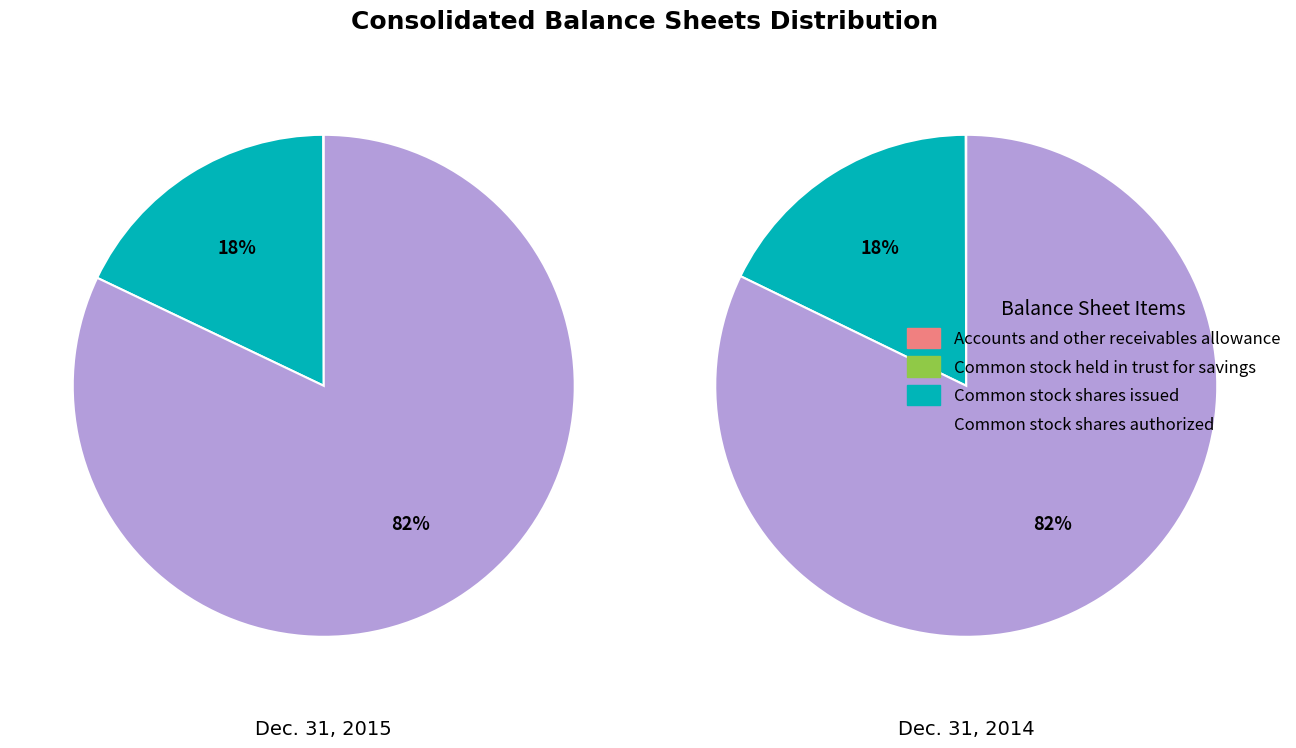

To the nearest percent, what is the combined percentage of Common stock held in trust for savings and Common stock shares authorized?

82%